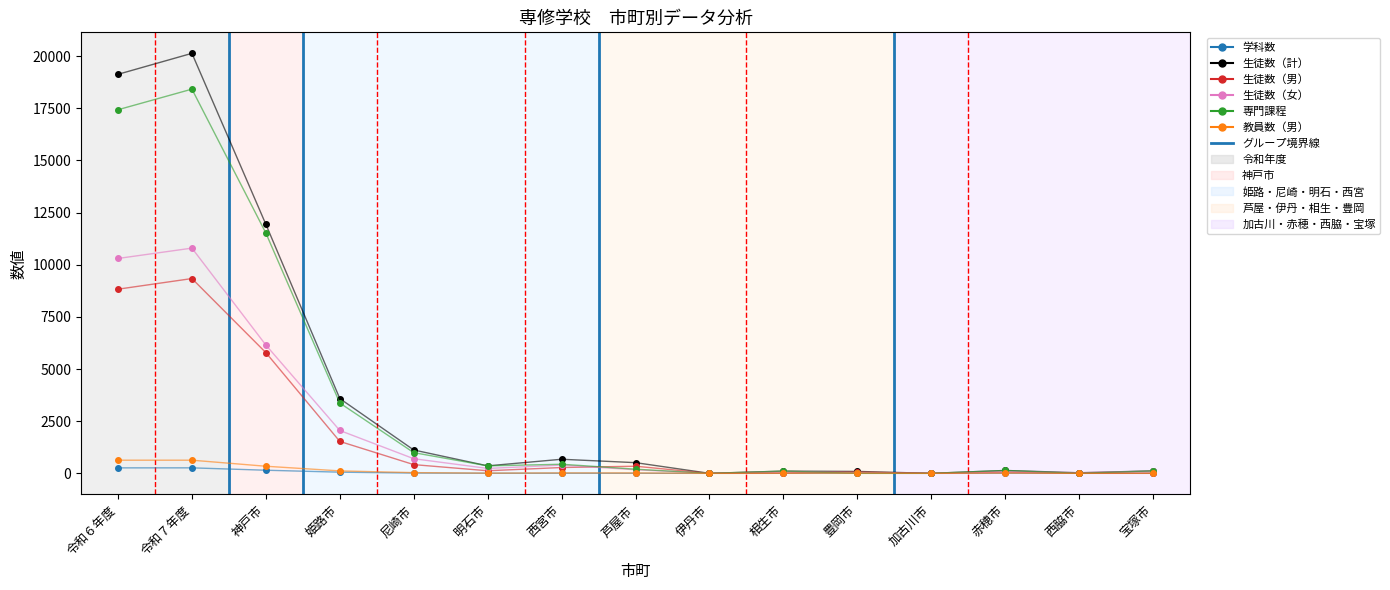

Count the number of categories in the chart.

15